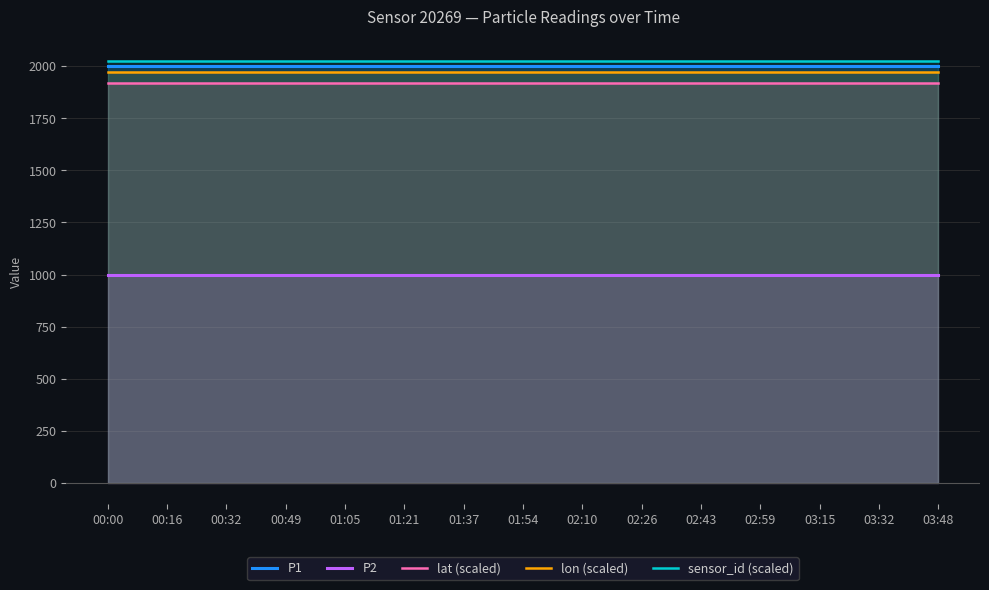

What is the maximum value for P1?

1999.9